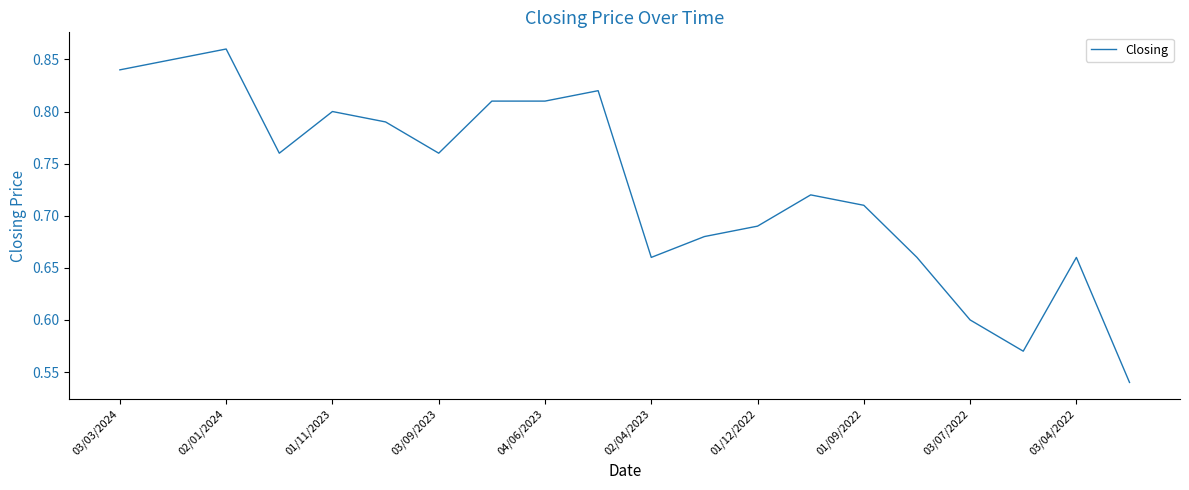

What is the difference between the maximum and minimum values?

0.3